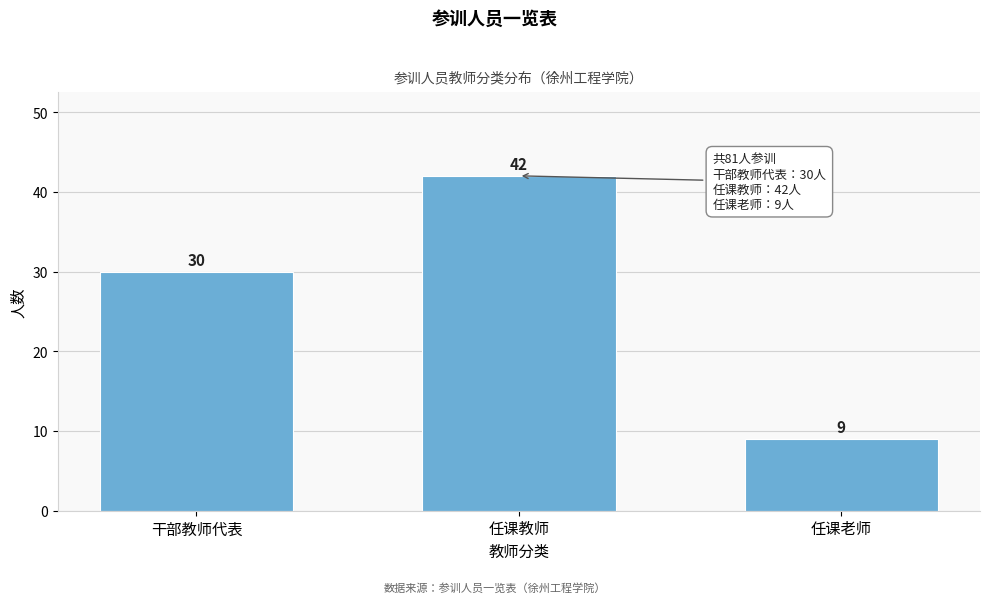

Reading left to right, extract all data points from this chart.

干部教师代表=30	任课教师=42	任课老师=9